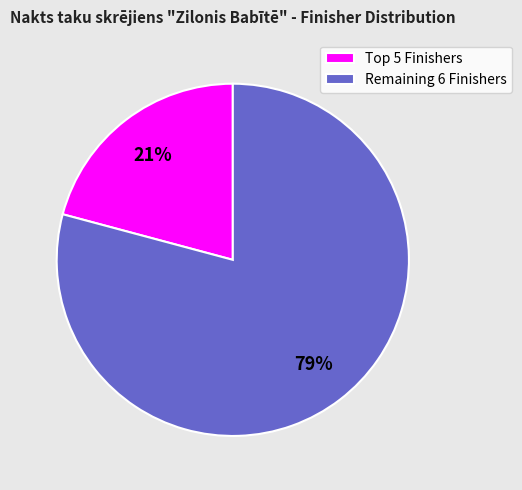

Rank the categories by value from highest to lowest.

Remaining 6 Finishers, Top 5 Finishers